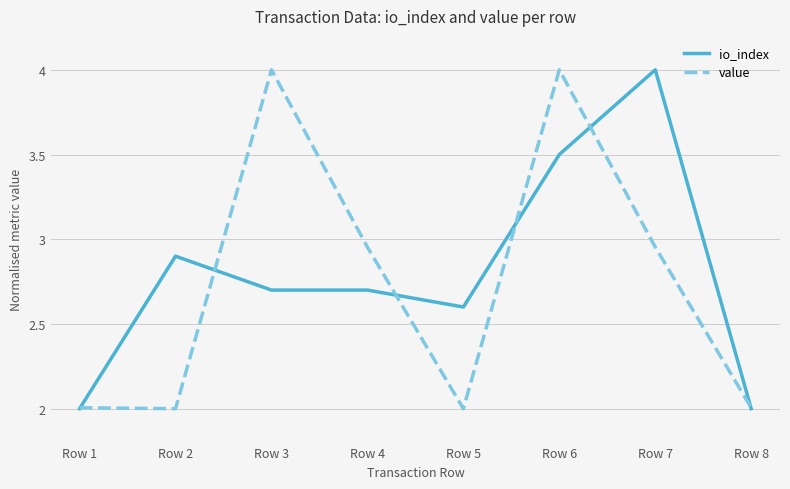

Is the value of io_index at Row 3 greater than the value of value at Row 2?

Yes